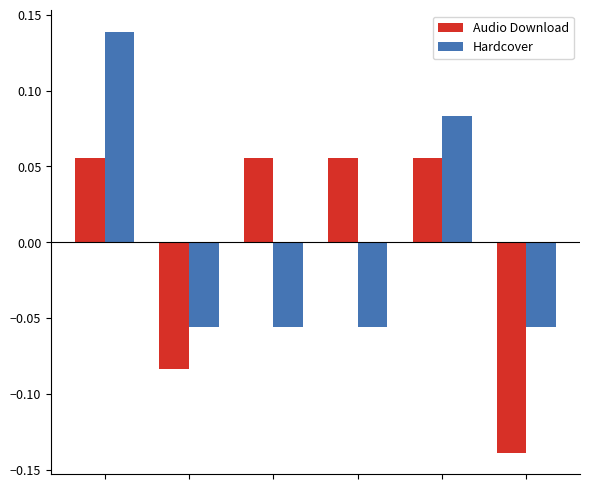

What is the difference between the maximum and minimum values in the Audio Download series?

0.2